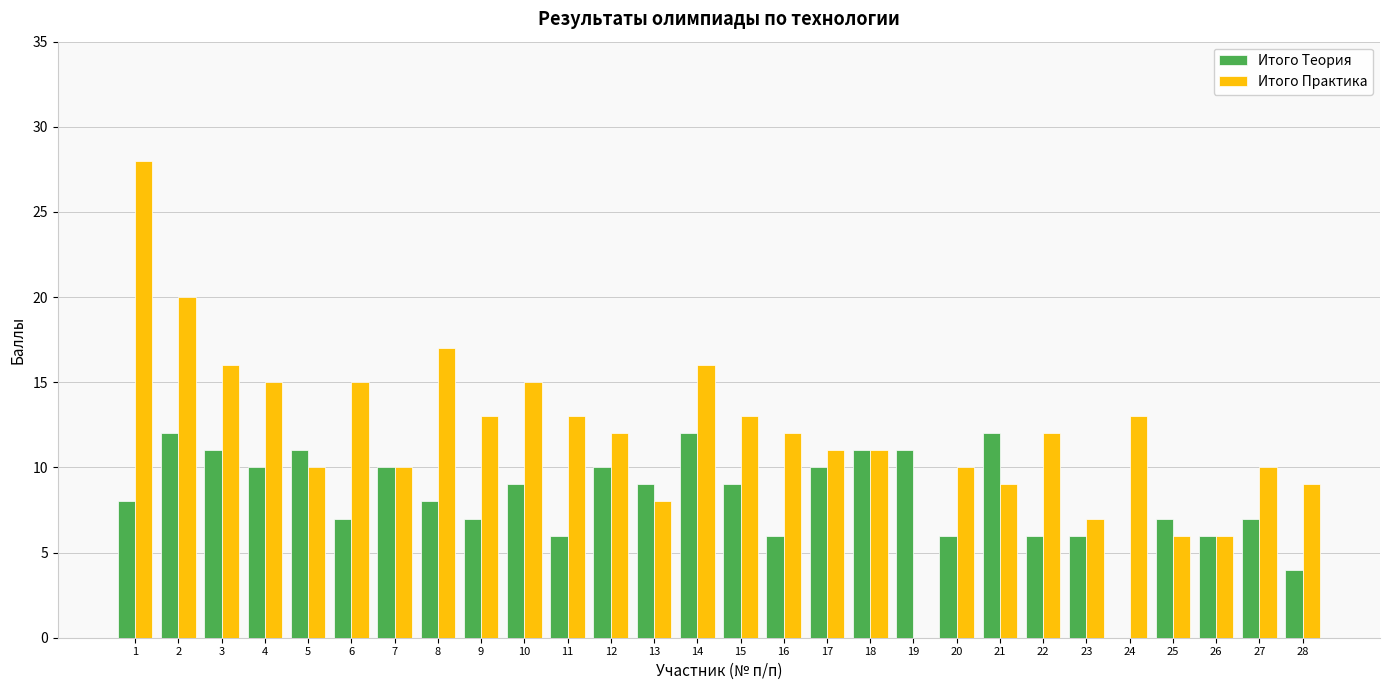

The value of Итого Практика at 24 is 21. True or false?

False